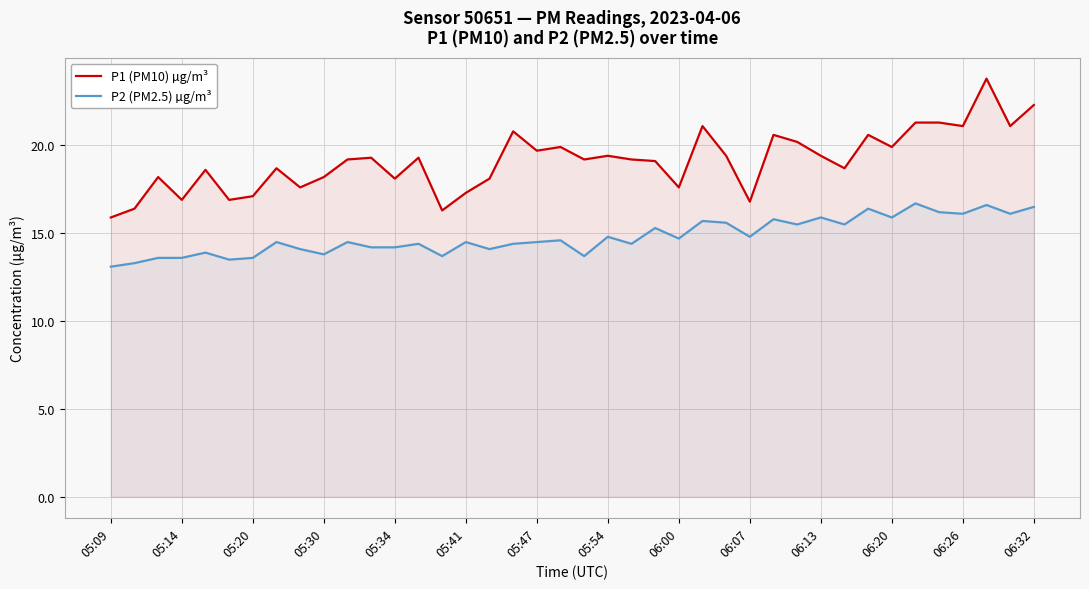

How many interior local peaks does the P1 (PM10) µg/m³ series have?

12